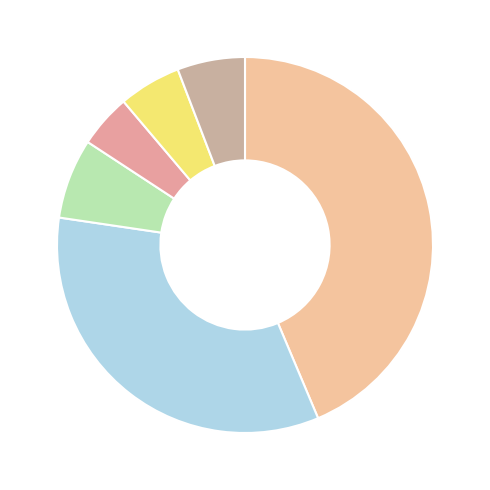

How many slices are in this pie chart?

6